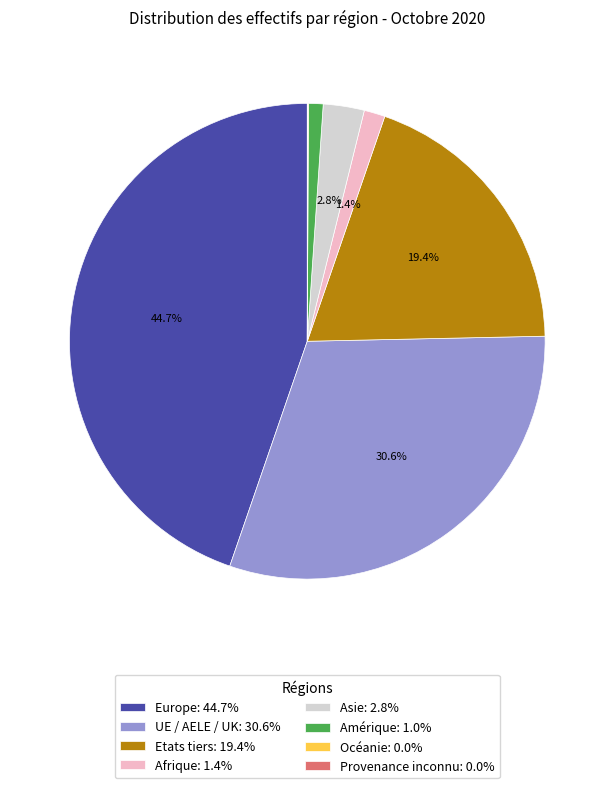

How much of the chart is everything except Etats tiers?

80.6%